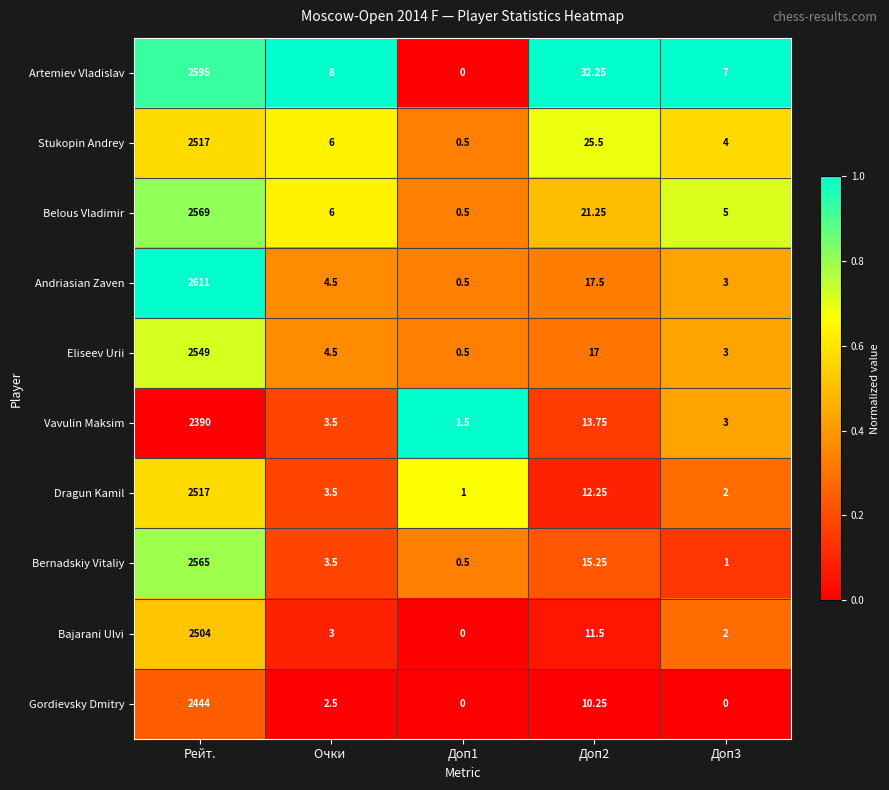

What is the spread (max minus min) of values at Очки ?

5.5